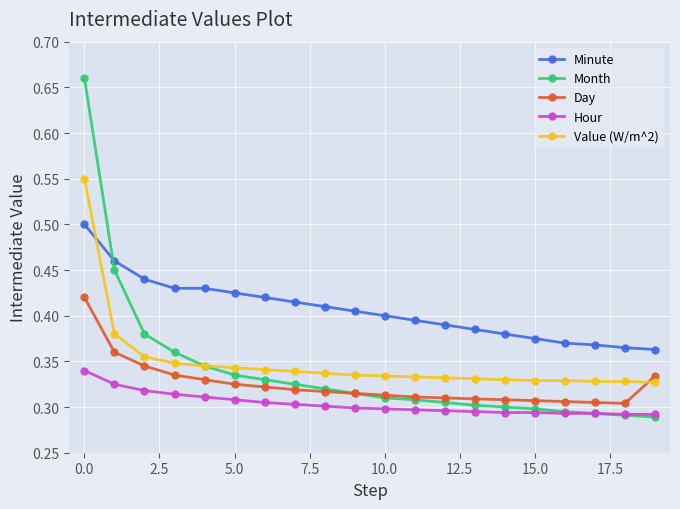

How many Day values are between 0 and 1?

20